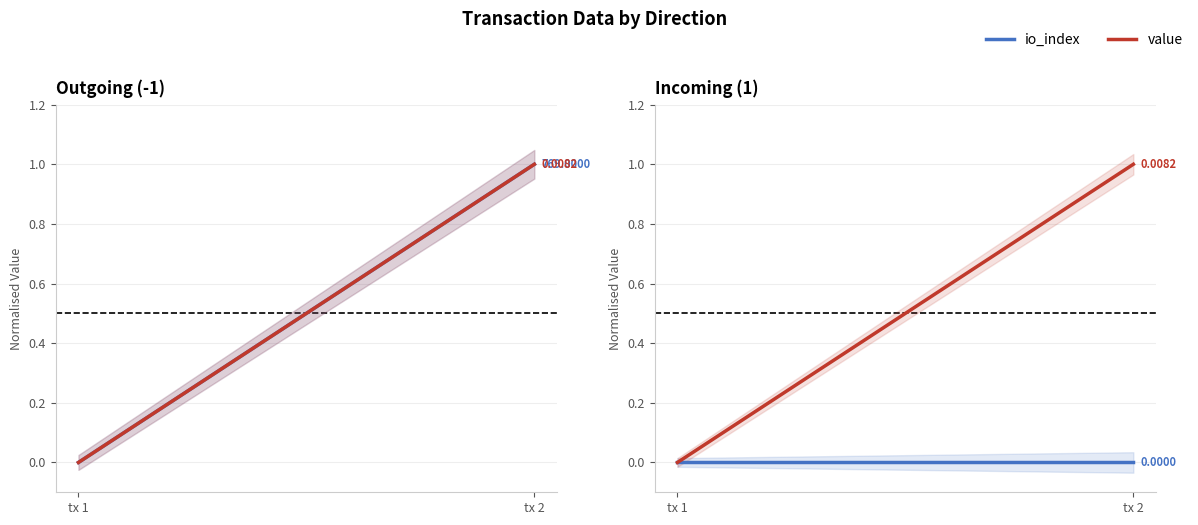

Does the chart have visible grid lines?

Yes